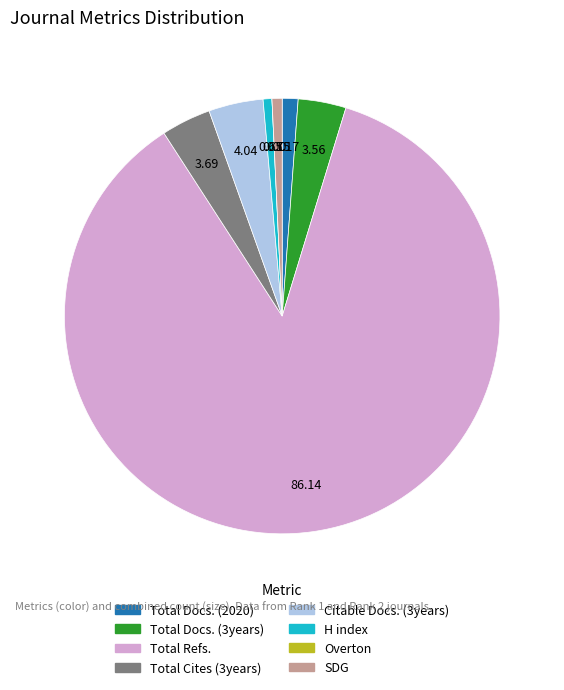

Is the sum of Citable Docs. (3years) and SDG greater than half?

No